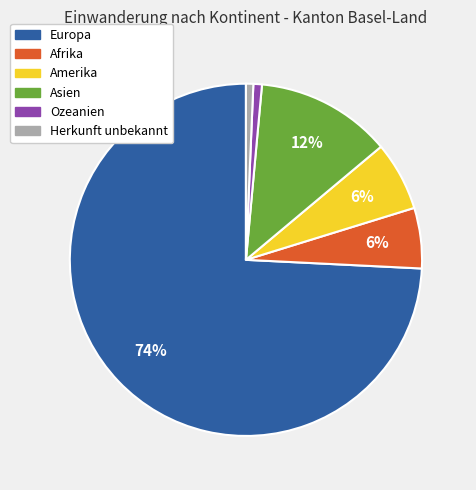

Is it true that Amerika is 14% of the pie?

False